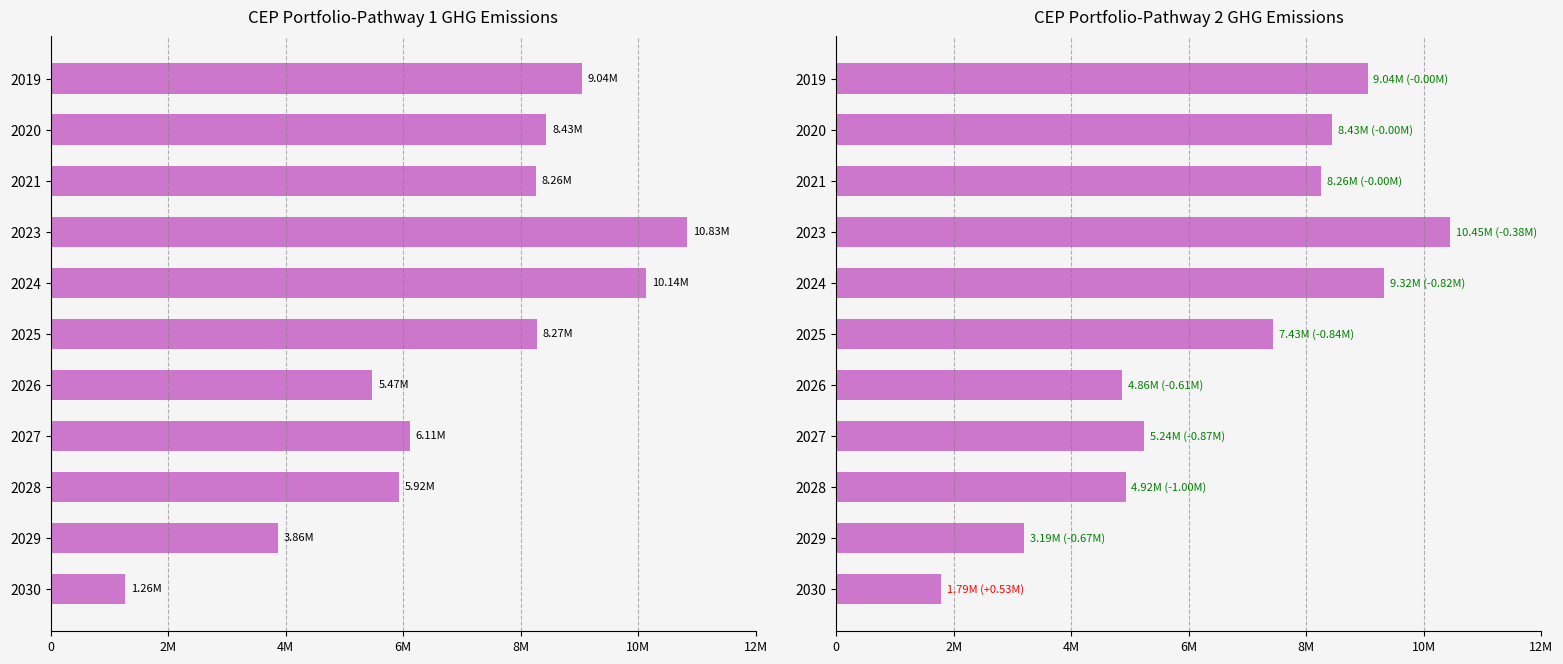

How many data points in CEP Portfolio-Pathway 2 are above 7427471?

6